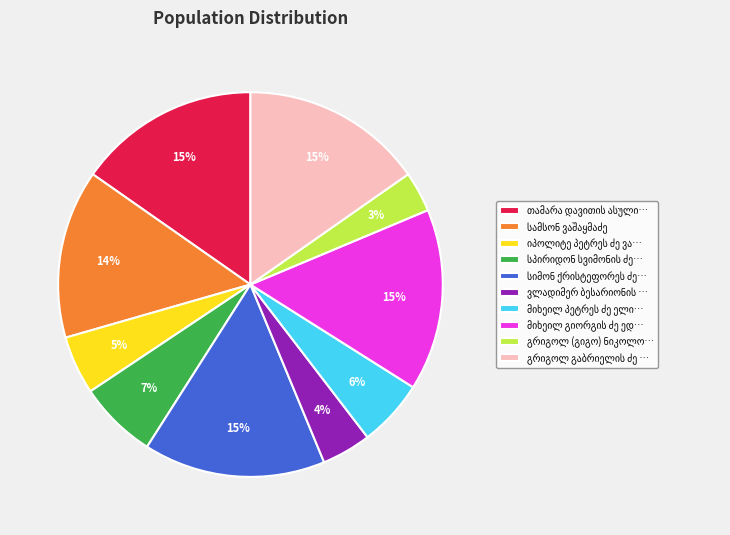

To the nearest percent, what is the average slice percentage?

10%